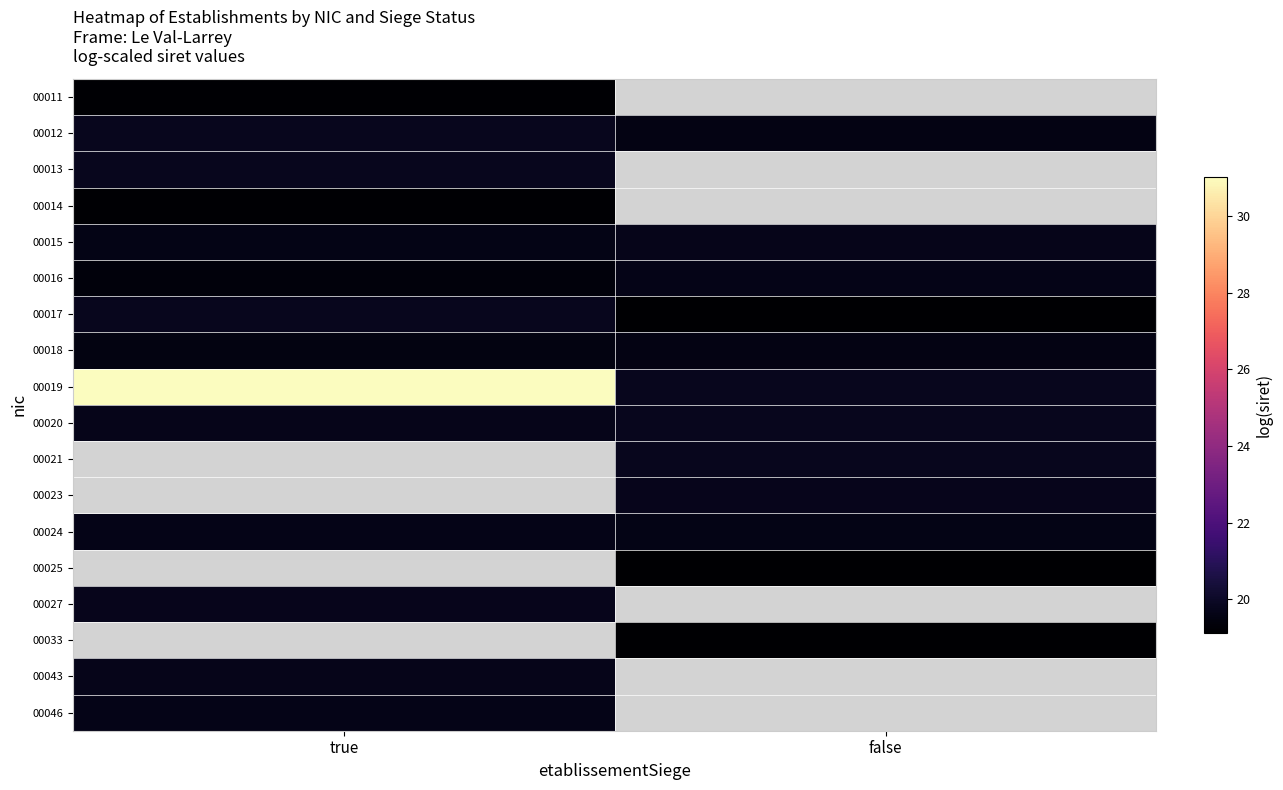

What is the greatest value displayed?

31.0